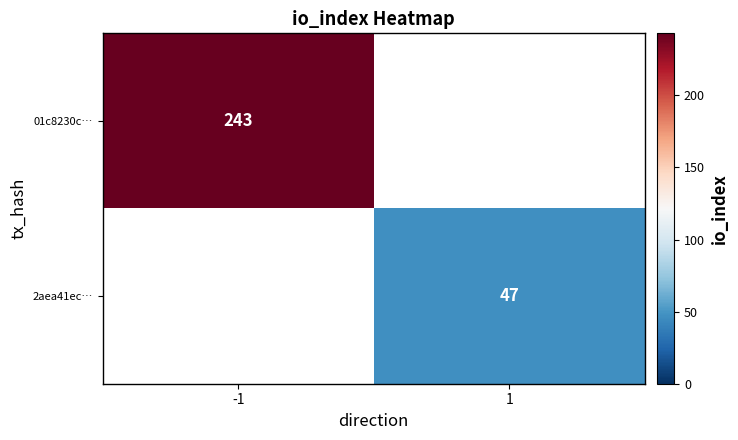

Is the value of 2aea41ec… at 1 greater than the value of 01c8230c… at -1?

No